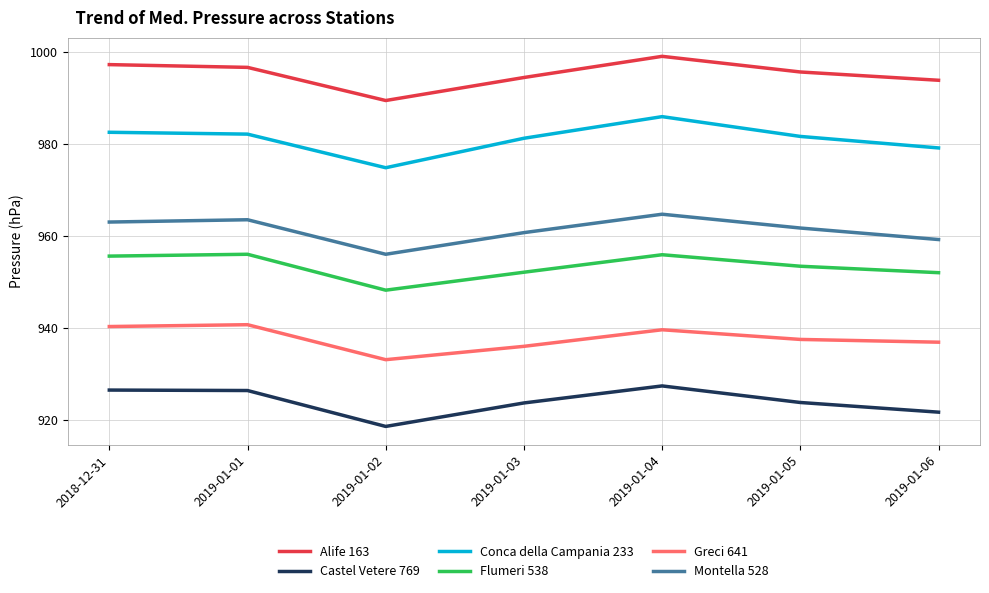

What is the sum of the Montella 528 values at 2019-01-03 and 2019-01-04?

1925.4